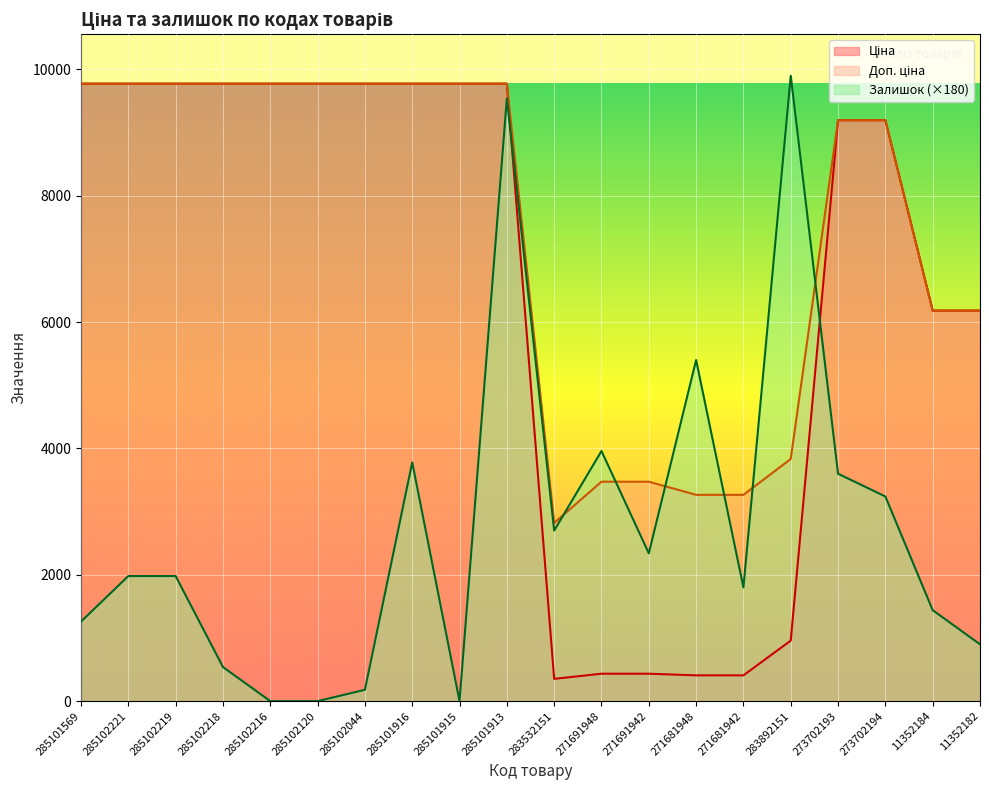

What is the total value across all series at 271691948?

7868.3